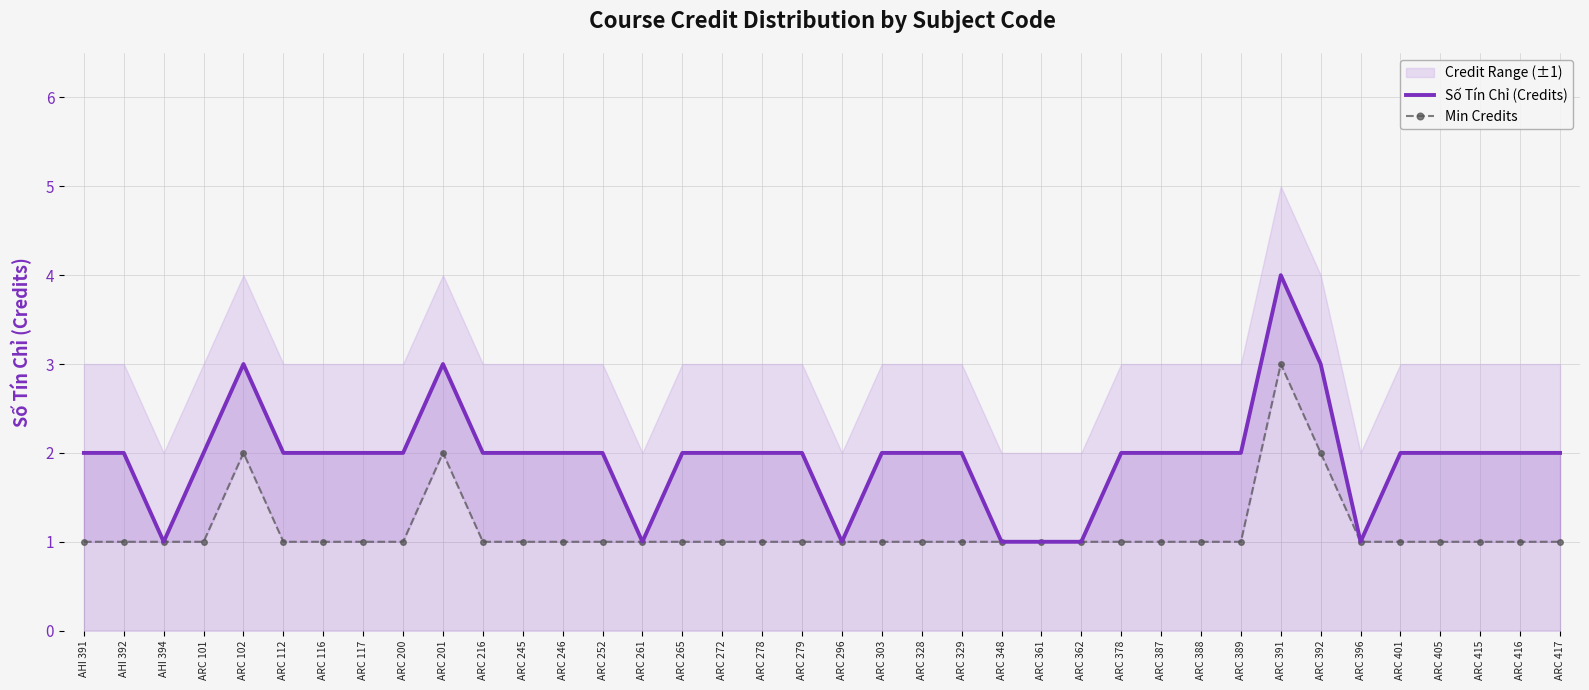

What position from the right is ARC 396?

6